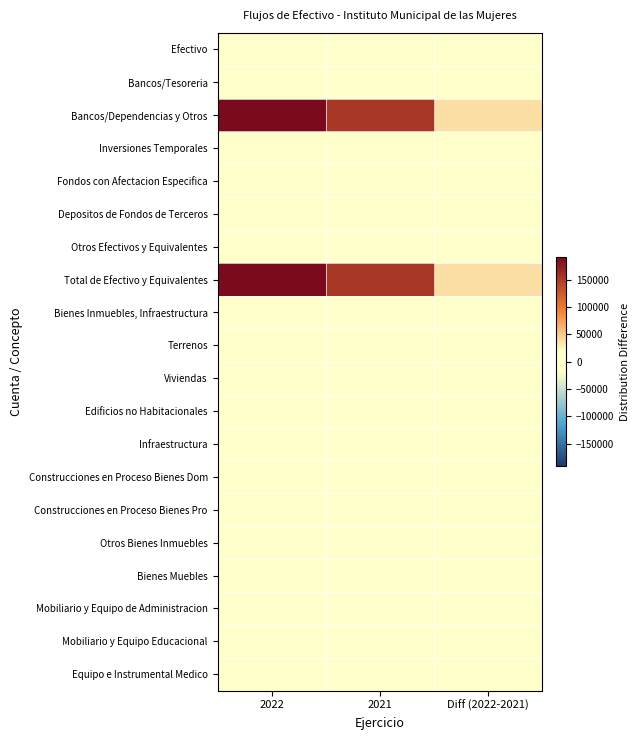

Rank the series at 2021 from highest to lowest value.

Bancos/Dependencias y Otros, Total de Efectivo y Equivalentes, Efectivo, Bancos/Tesoreria, Inversiones Temporales, Fondos con Afectacion Especifica, Depositos de Fondos de Terceros, Otros Efectivos y Equivalentes, Bienes Inmuebles, Infraestructura, Terrenos, Viviendas, Edificios no Habitacionales, Infraestructura, Construcciones en Proceso Bienes Dom, Construcciones en Proceso Bienes Pro, Otros Bienes Inmuebles, Bienes Muebles, Mobiliario y Equipo de Administracion, Mobiliario y Equipo Educacional, Equipo e Instrumental Medico